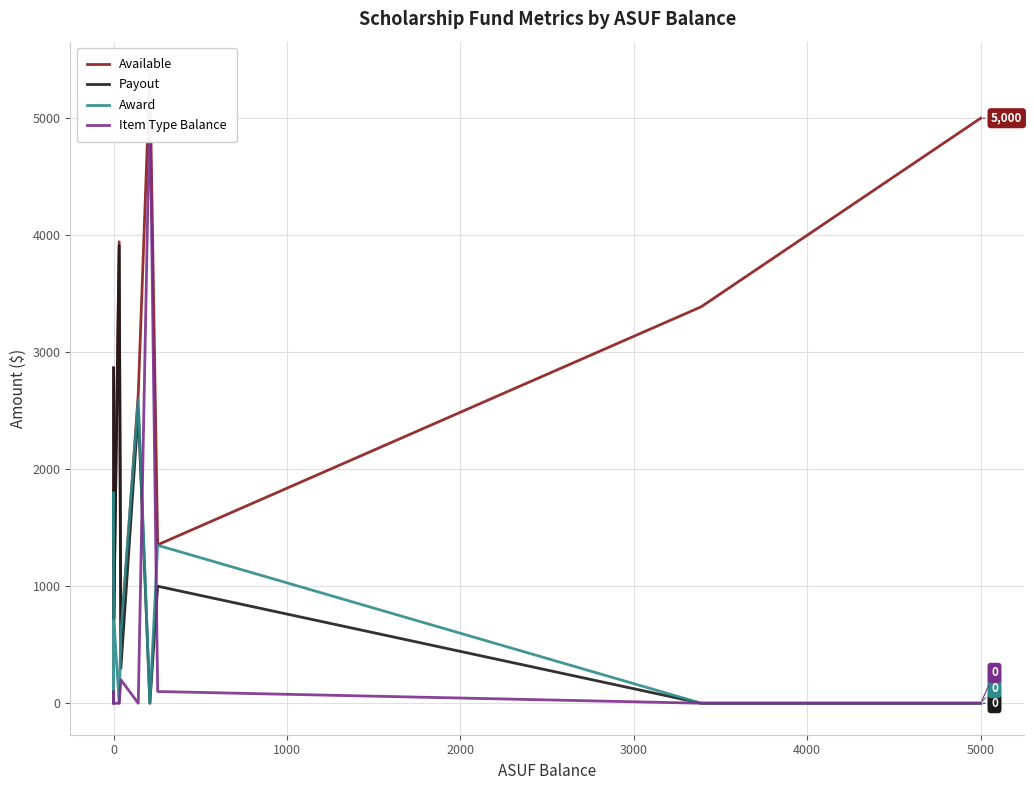

In Available, how many points are lower than both neighbors (excluding endpoints)?

4